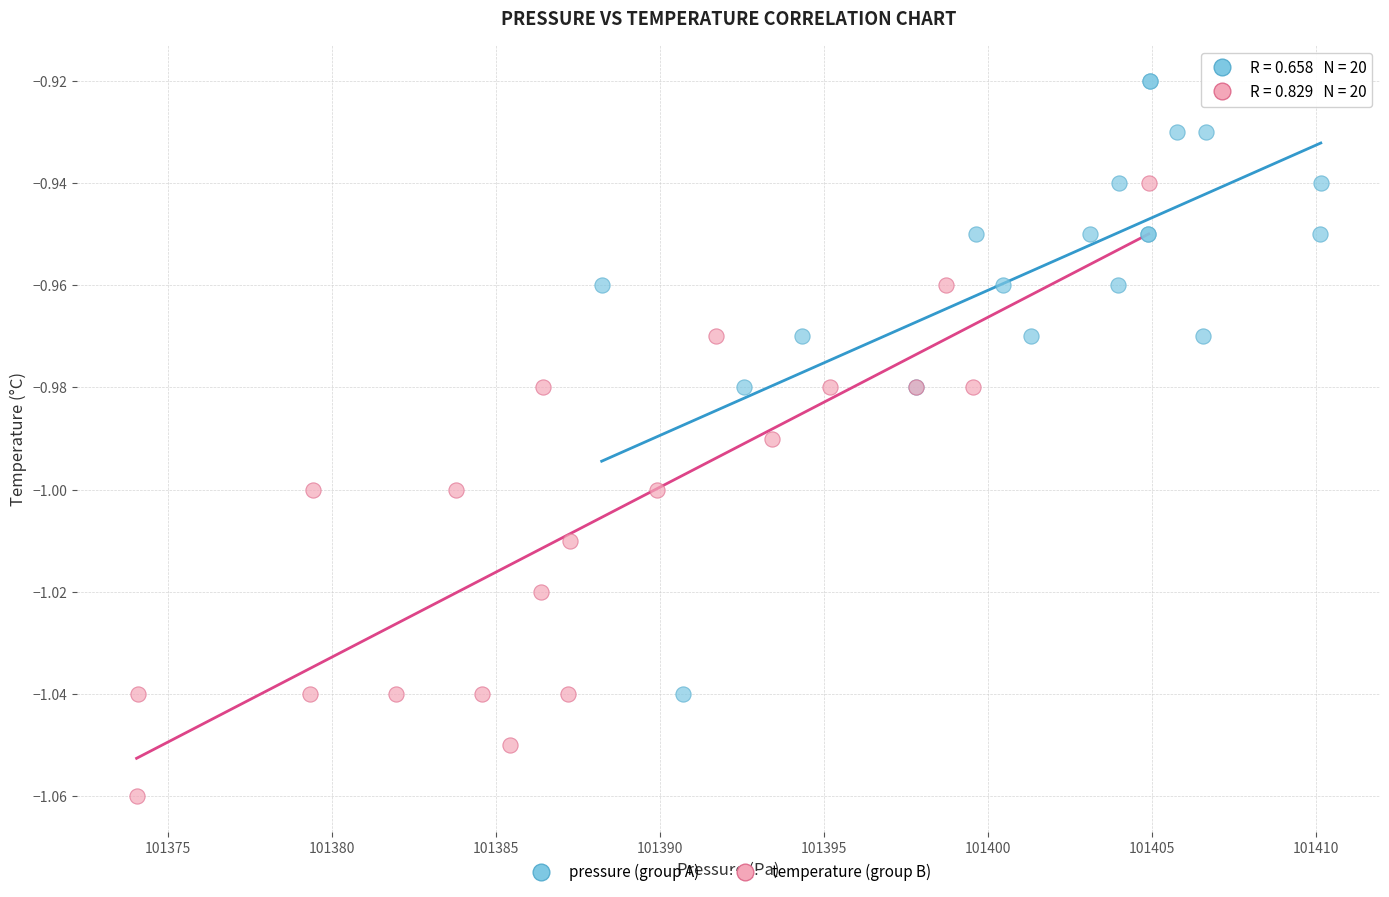

Which series reaches the maximum Y coordinate?

pressure (group A)